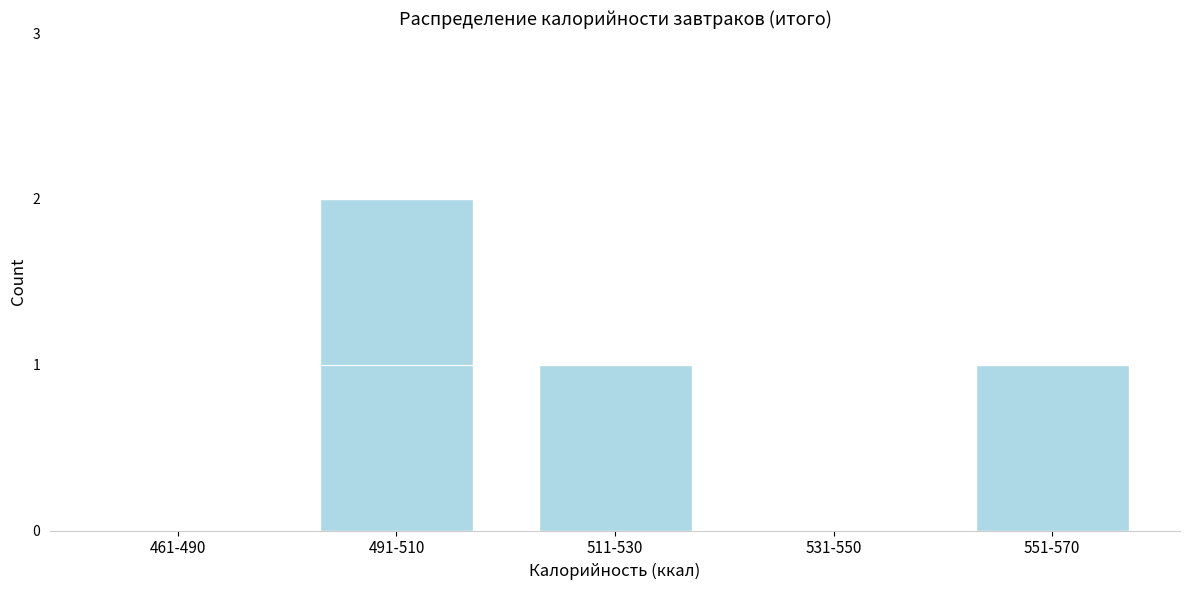

Reading left to right, extract all data points from this chart.

461-490=0	491-510=2	511-530=1	531-550=0	551-570=1